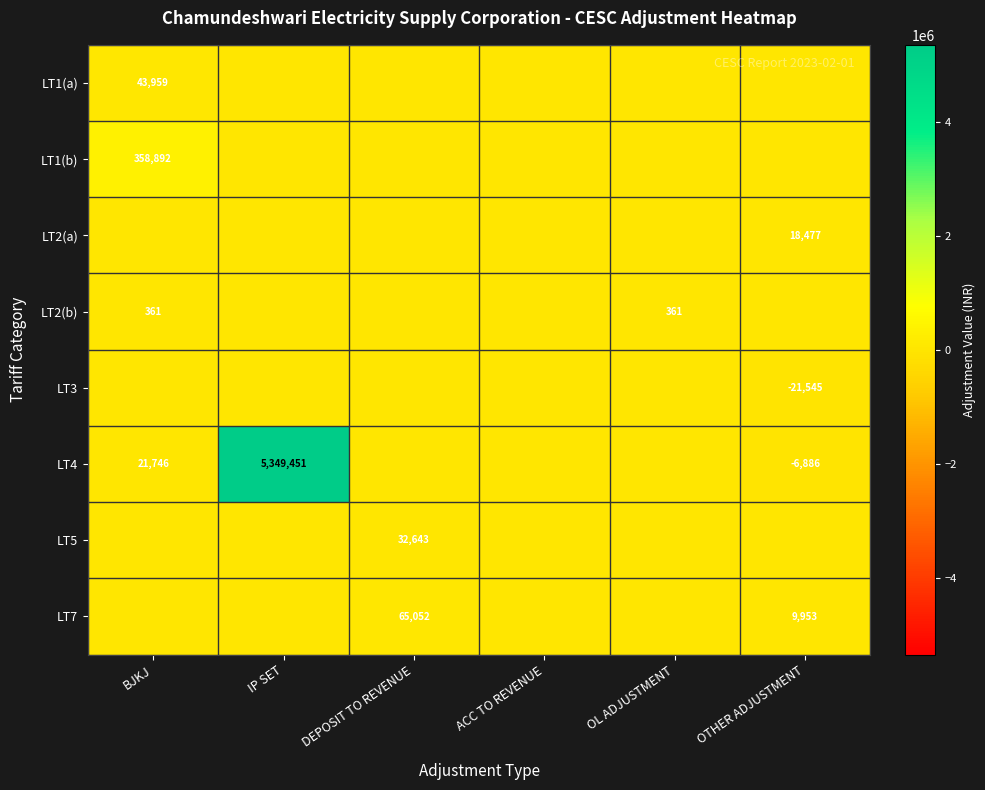

True or false: LT4 has a value of 21746 at BJKJ.

True